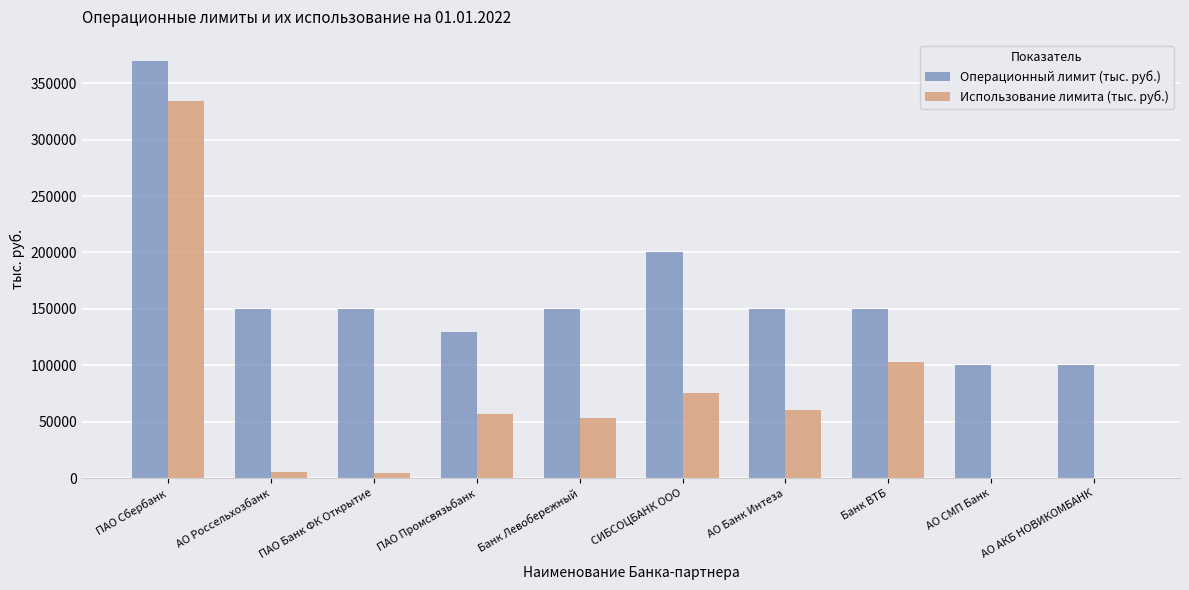

Is the value of Операционный лимит (тыс. руб.) at АО АКБ НОВИКОМБАНК greater than the value of Использование лимита (тыс. руб.) at АО АКБ НОВИКОМБАНК?

Yes